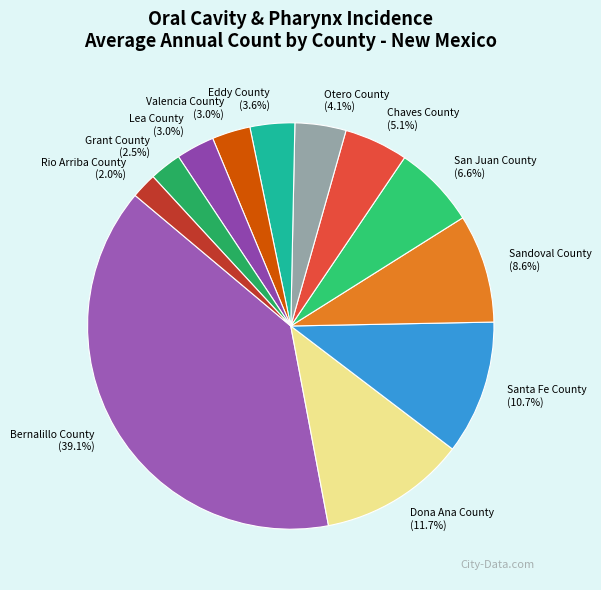

What percentage is the Valencia County slice, to the nearest percent?

3%